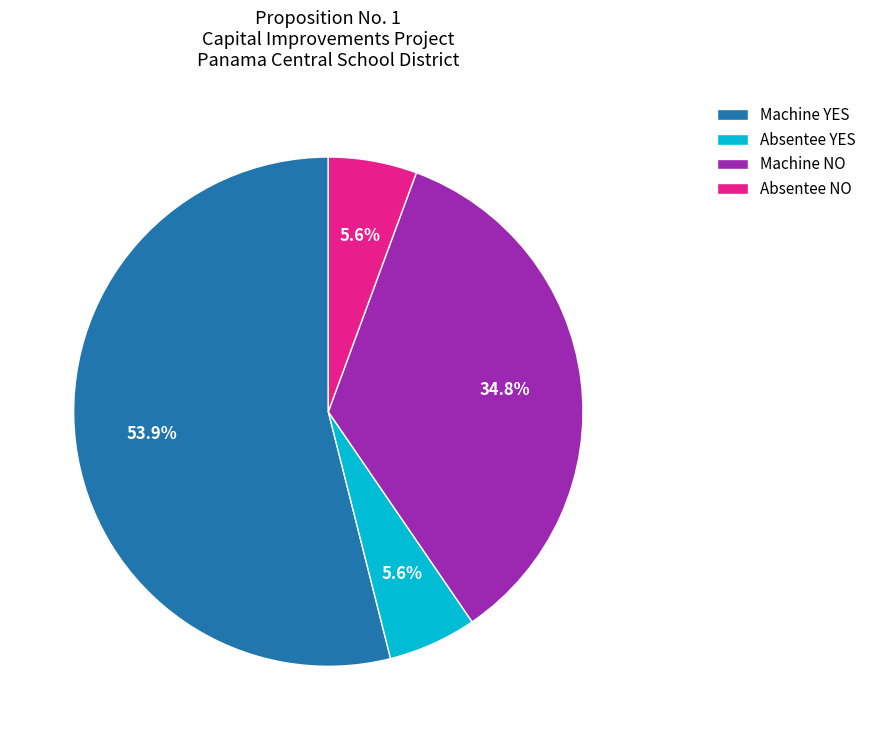

What is the largest slice in the pie chart?

Machine YES